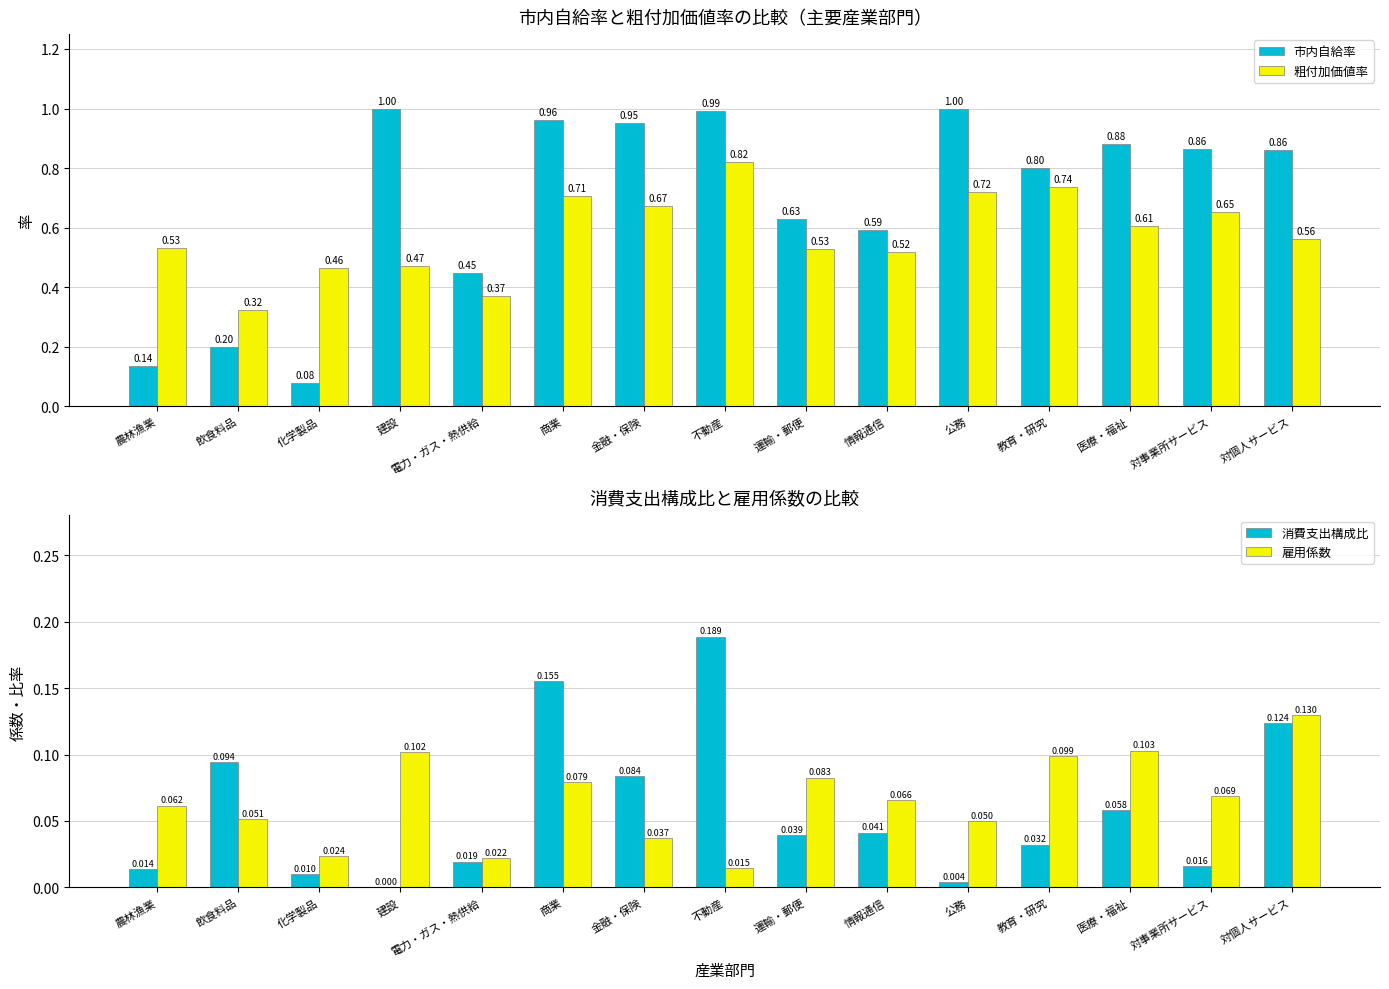

Where is 雇用係数 nearest to the value 0?

不動産